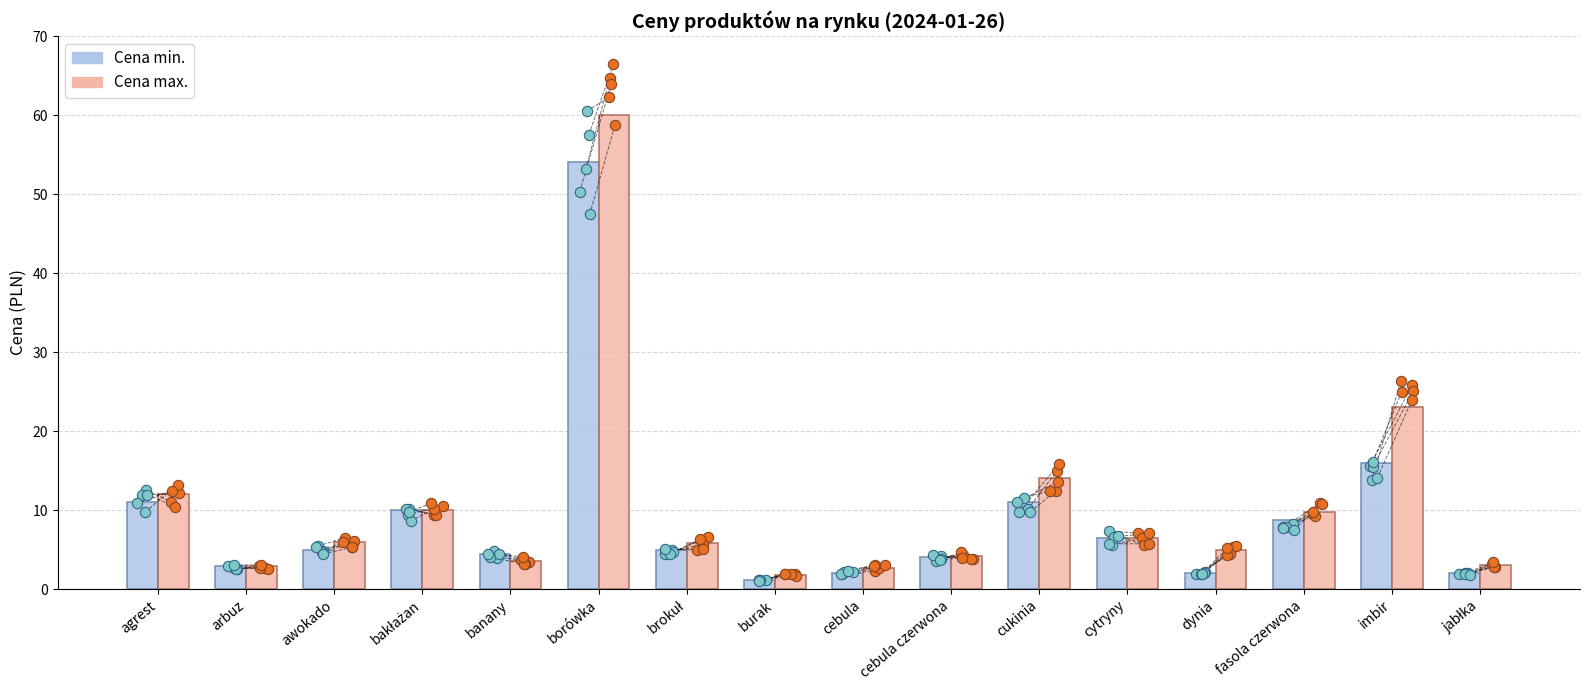

At which category is the sum across all series the highest?

borówka